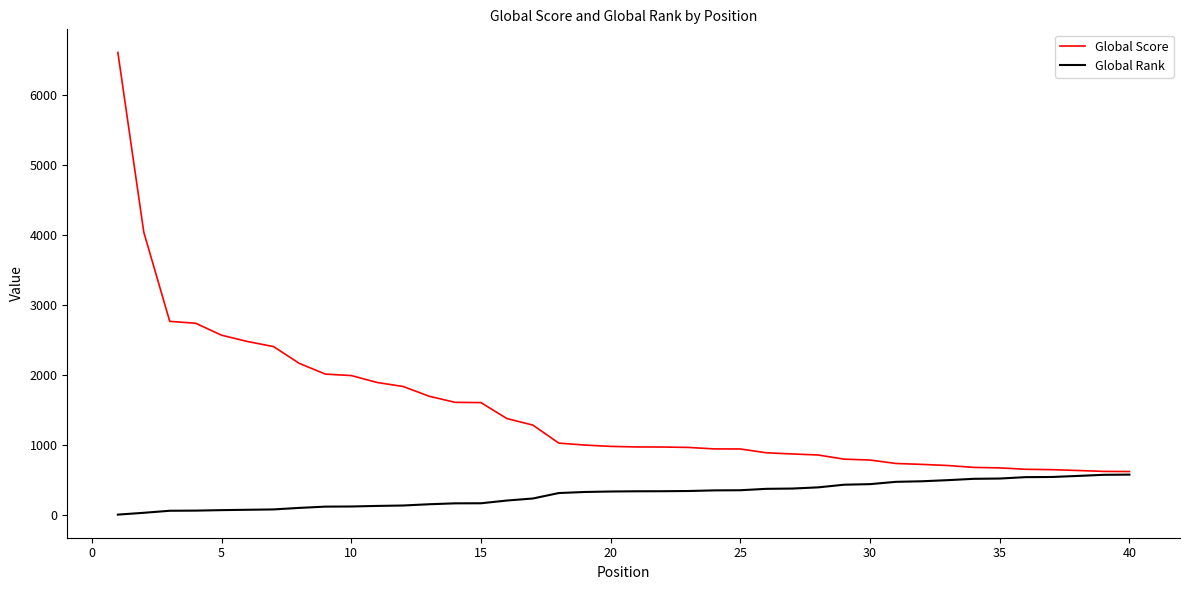

What are all the series names shown in the legend?

Global Score, Global Rank